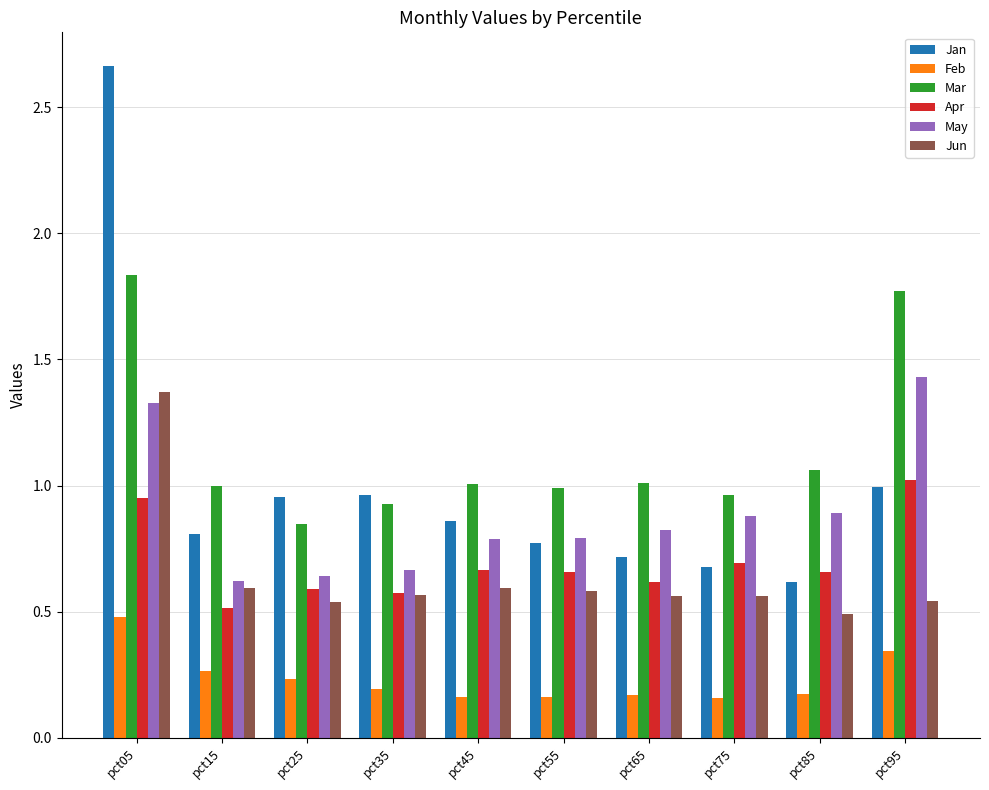

What is the sum of all Mar values?

11.4